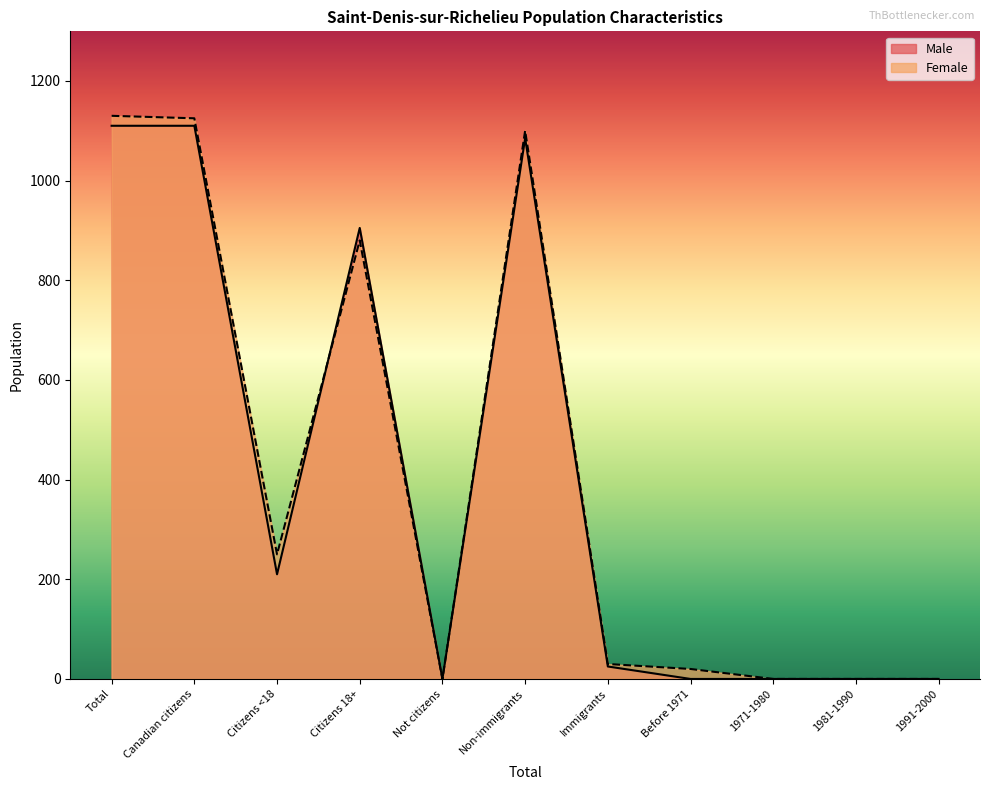

At how many categories does at least one series exceed 37?

5